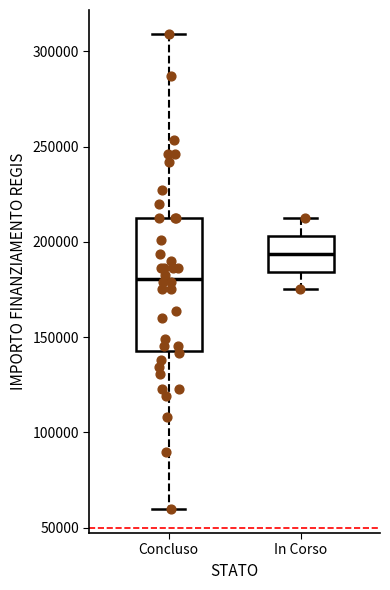

Where is the upper edge of the box for Concluso on the y-axis? The values are not printed on the chart, so give them approximately, as read against the axis.

210000